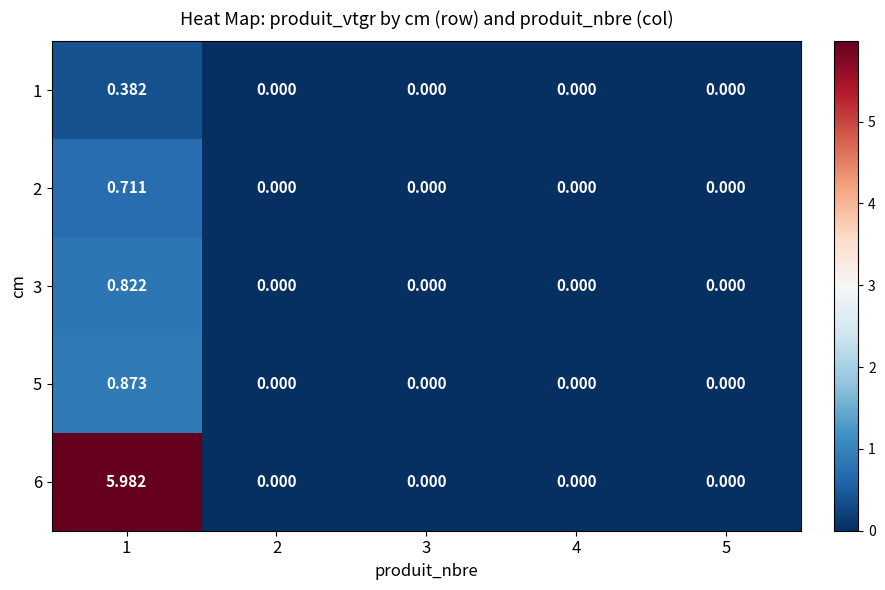

Is the value of 2 at 3 greater than the value of 3 at 1?

No